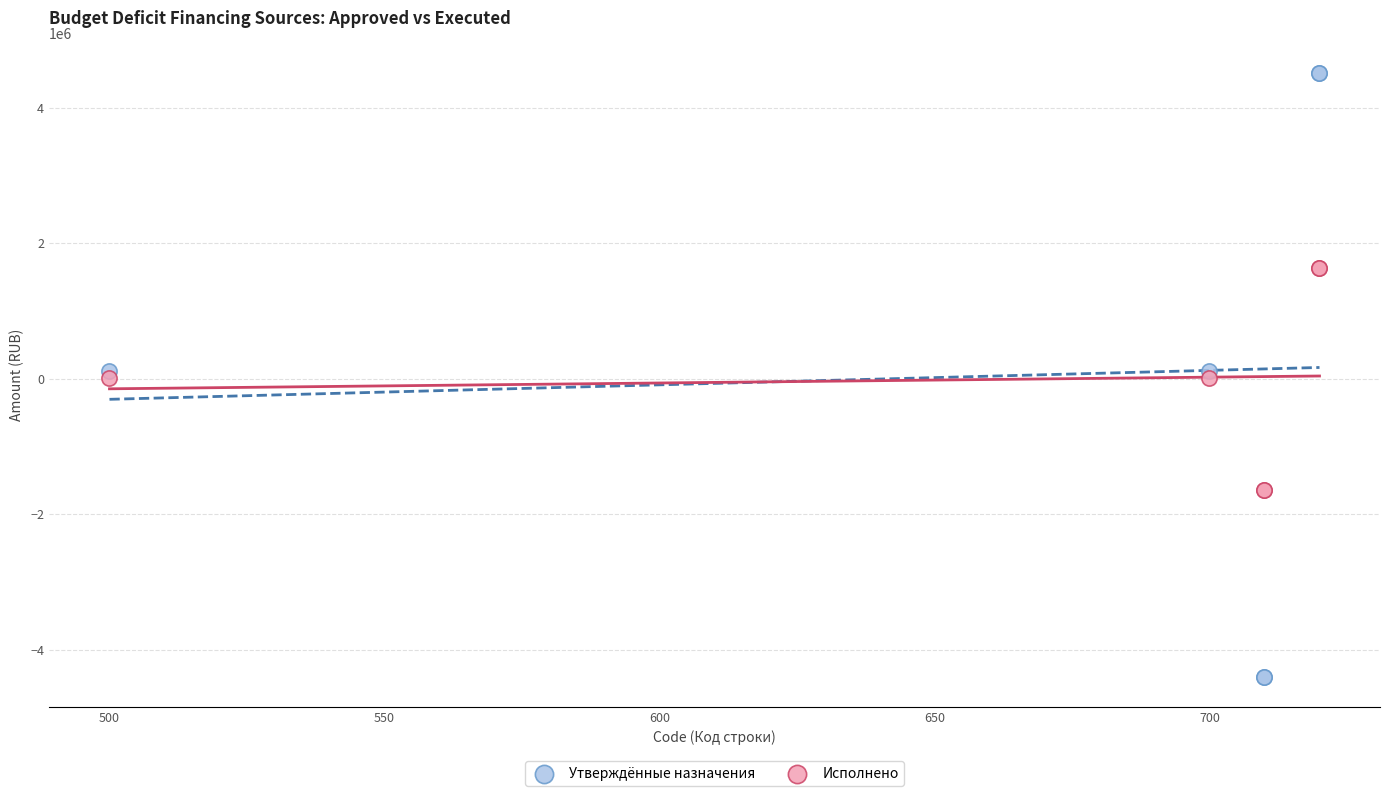

What is the X range (max minus min) for the scatter plot?

220.0